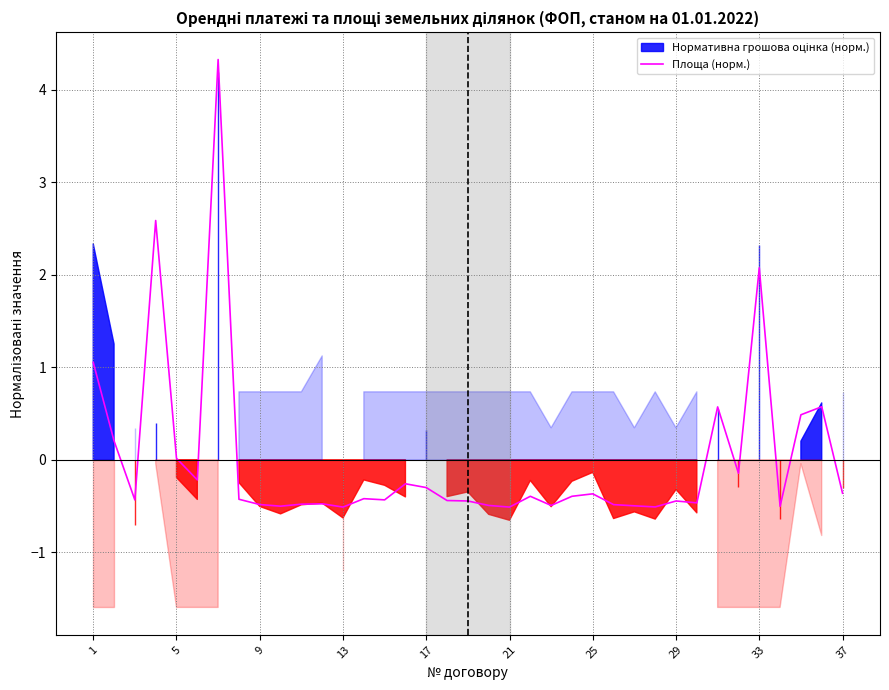

True or false: Площа (норм.) has a value of -0.5 at 13.

True